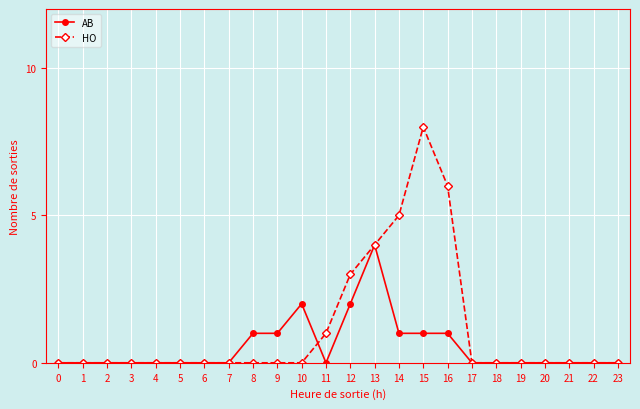

True or false: HO and AB cross at least once.

True